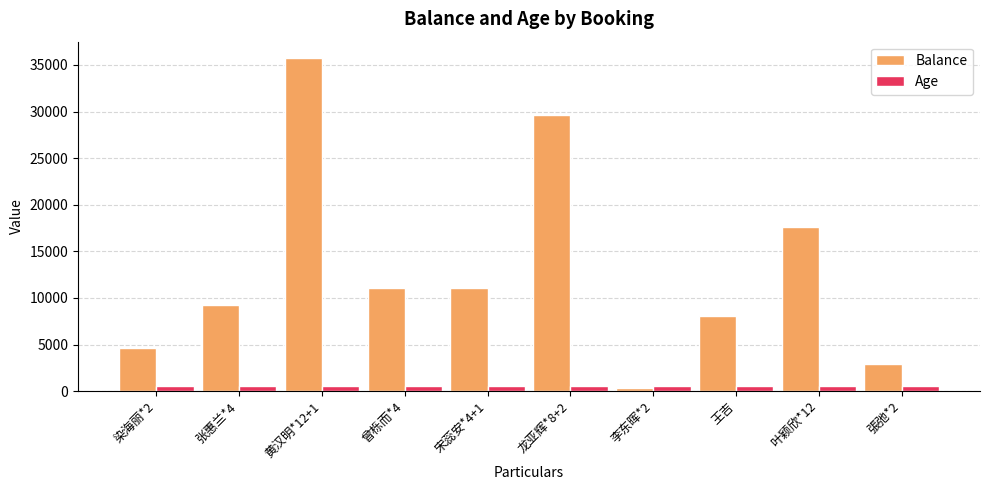

How many values in the Age series are below 570?

4